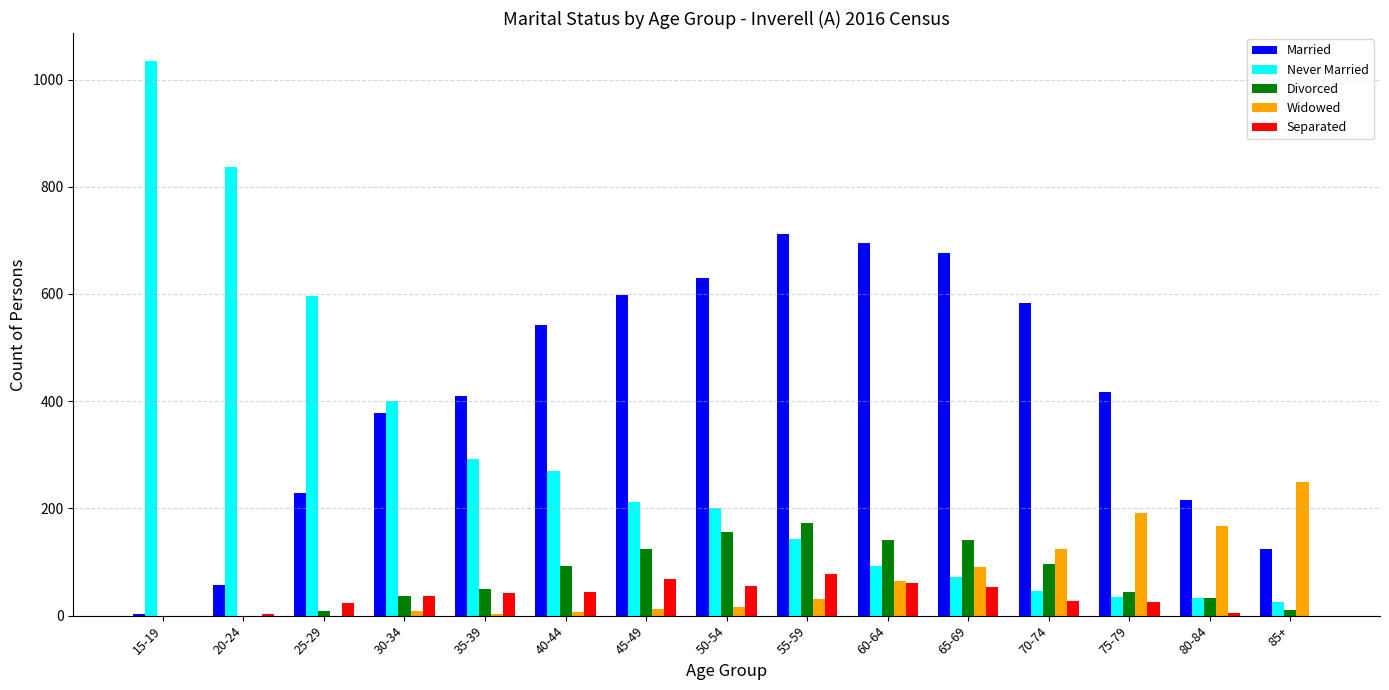

The Never Married series shows 400 at 30-34. True or false?

True